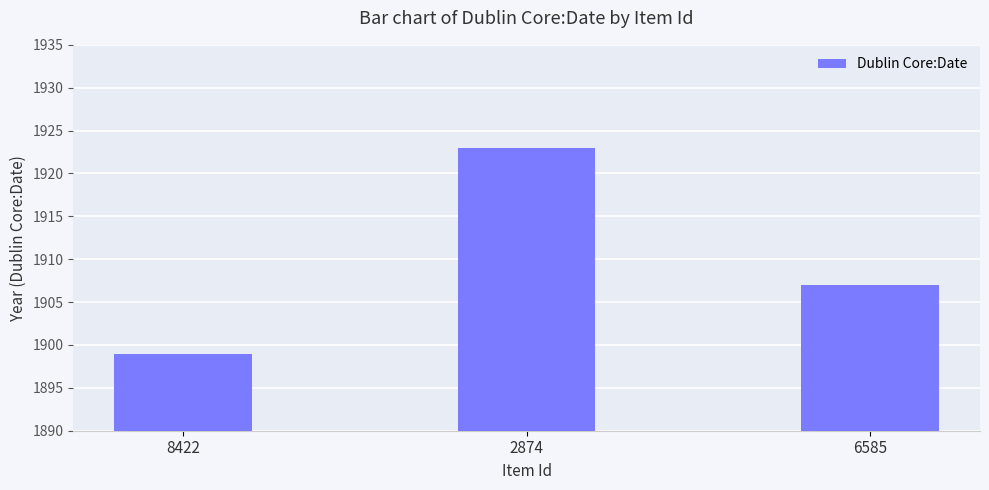

How many values are between 1899 and 1923?

3